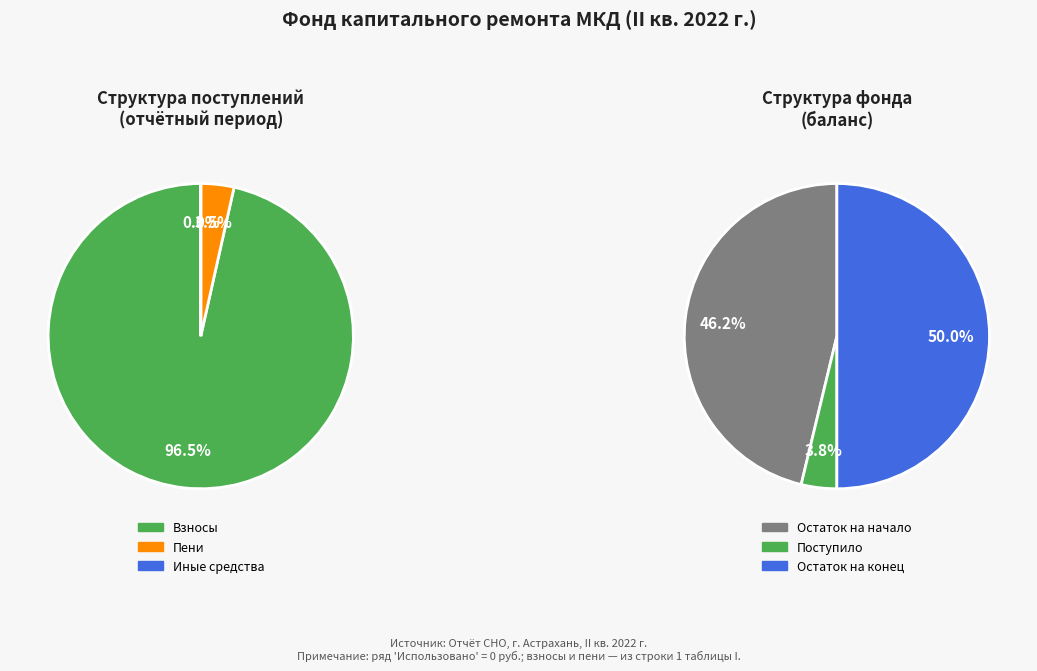

What percentage do 1 and 0 together represent?

50.0%